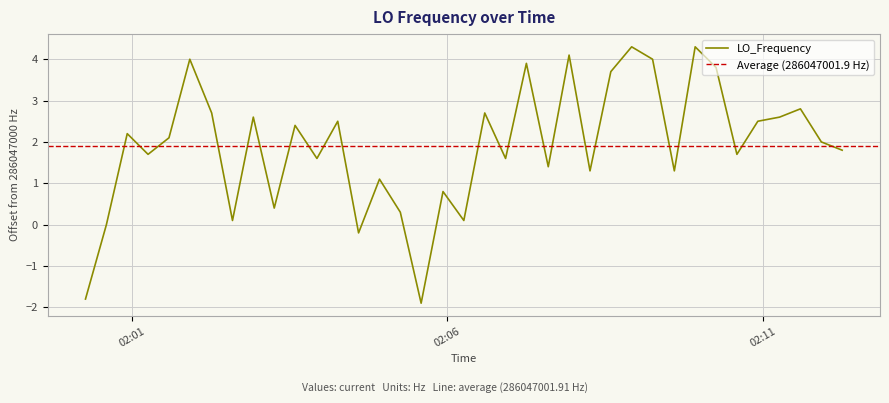

How many interior local valleys (lower than both neighbors) does the data have?

12